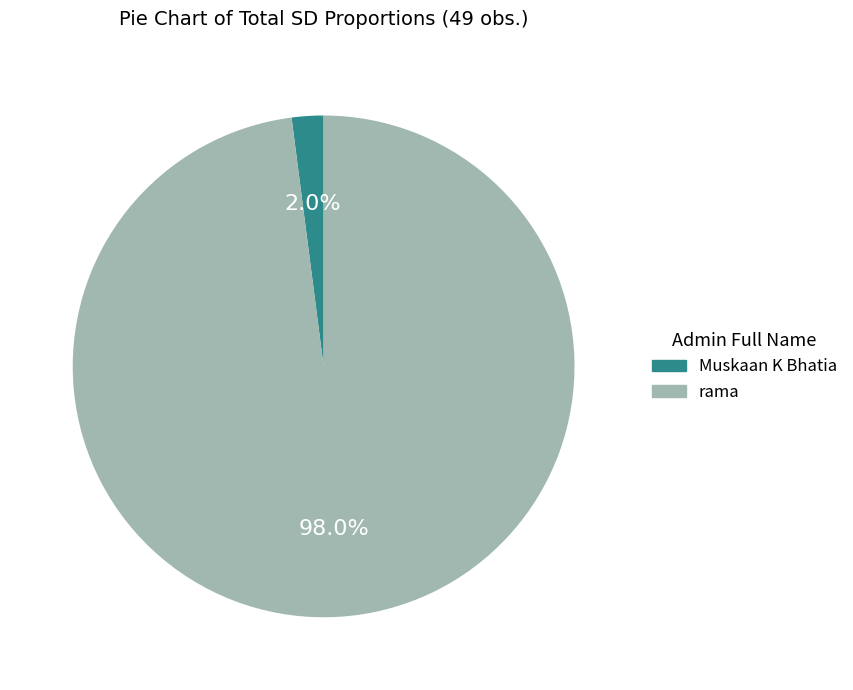

To the nearest percent, what is the difference between the largest and smallest slice percentages?

96%